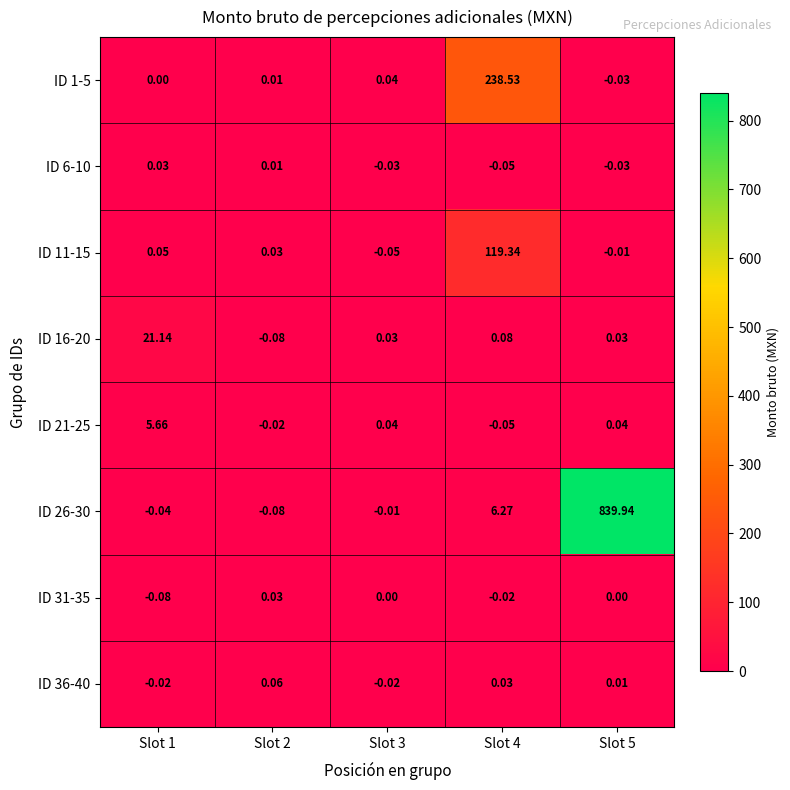

Is the value of ID 21-25 at Slot 2 greater than the value of ID 1-5 at Slot 1?

No